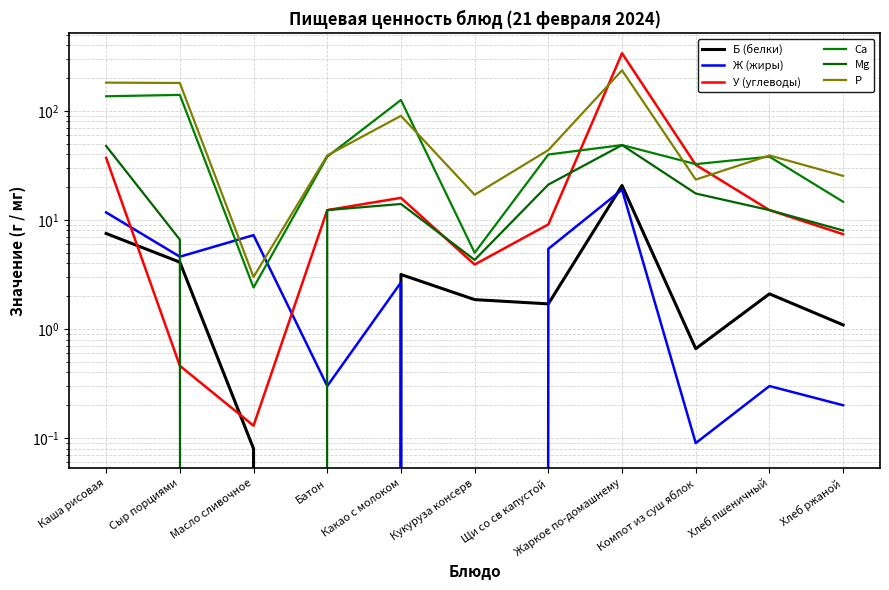

Count the number of data series in this chart.

6